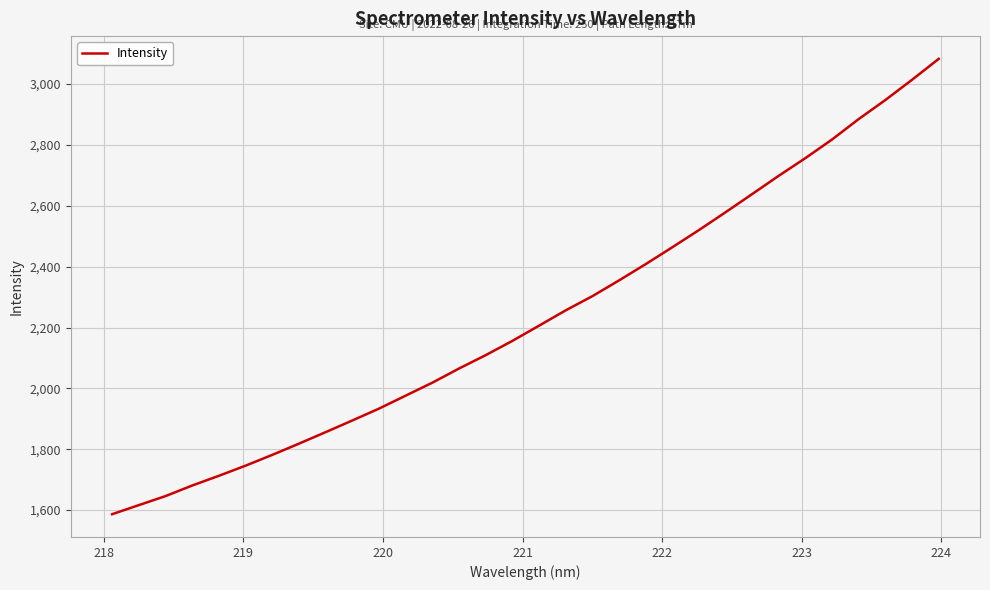

What is the difference between the maximum and minimum values?

1496.4